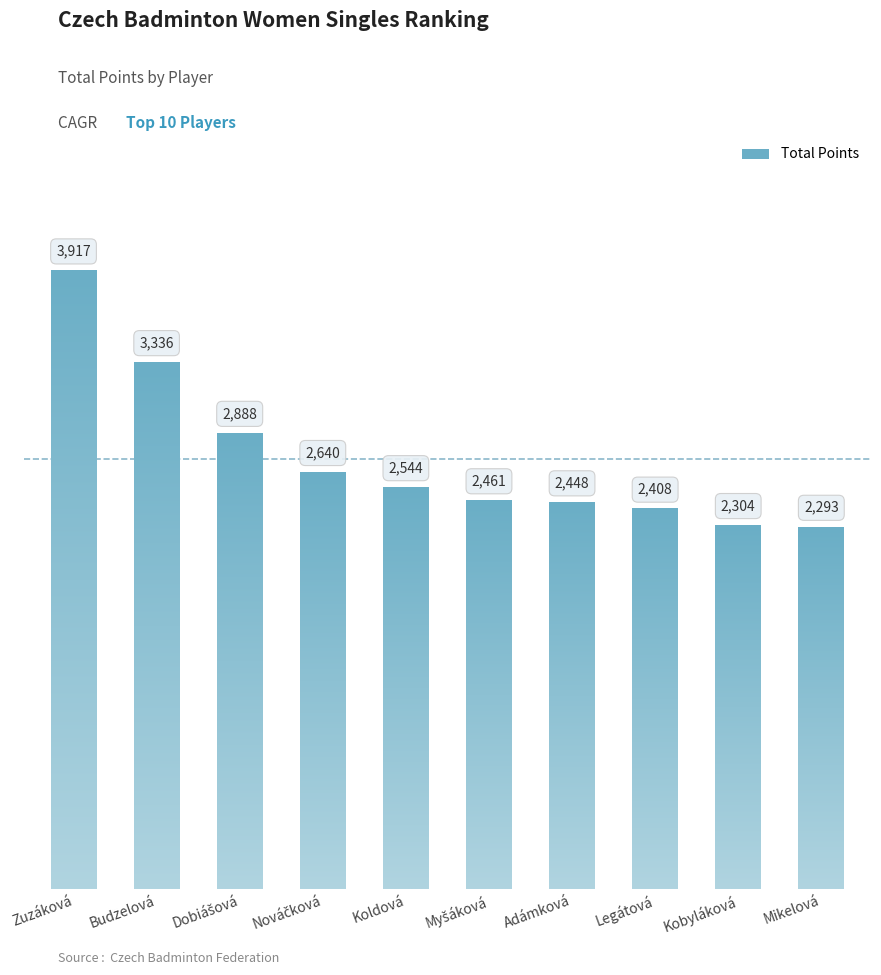

What is the label of the 1st bar from the left?

Zuzáková